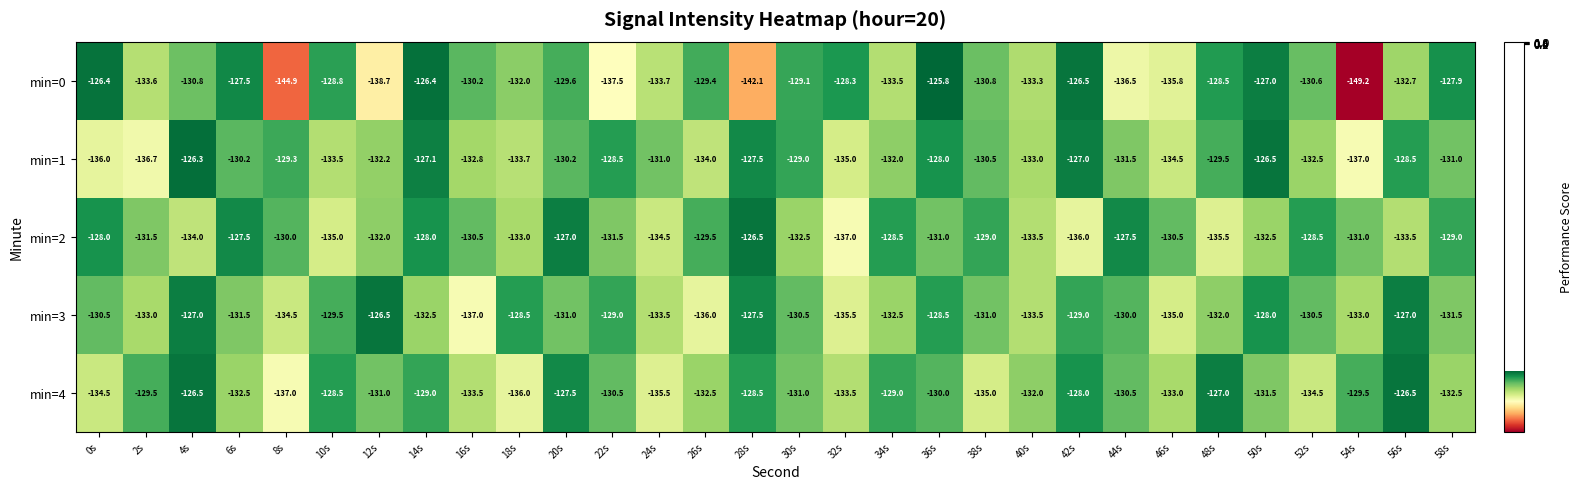

What is the difference between the min=0 values at 14s and 40s?

6.9